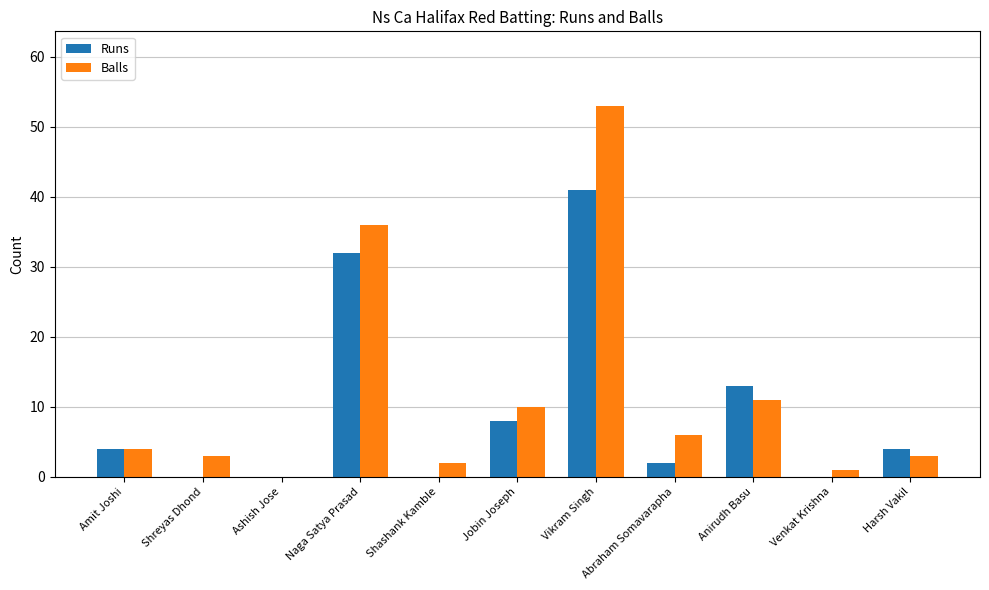

What is the sum of the Runs values at Harsh Vakil and Shreyas Dhond?

4